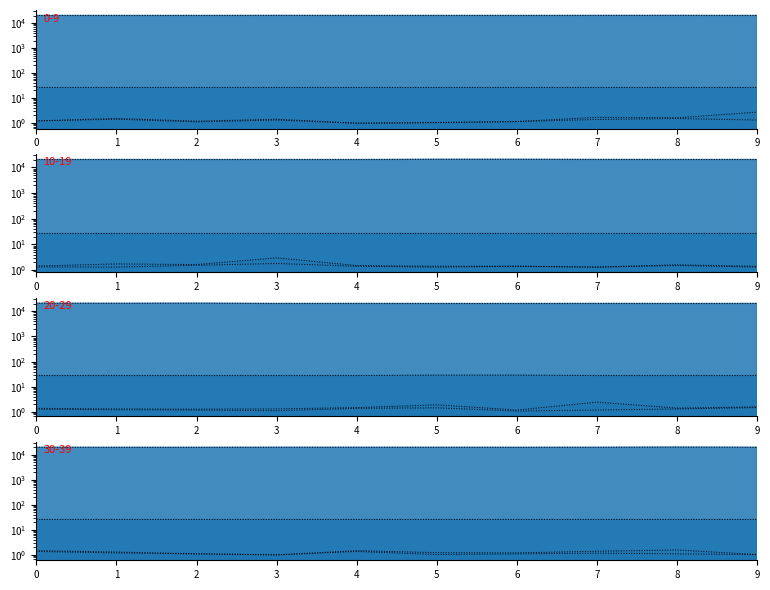

What is the difference between the maximum and second lowest values in the SDS_P2_line series?

0.3